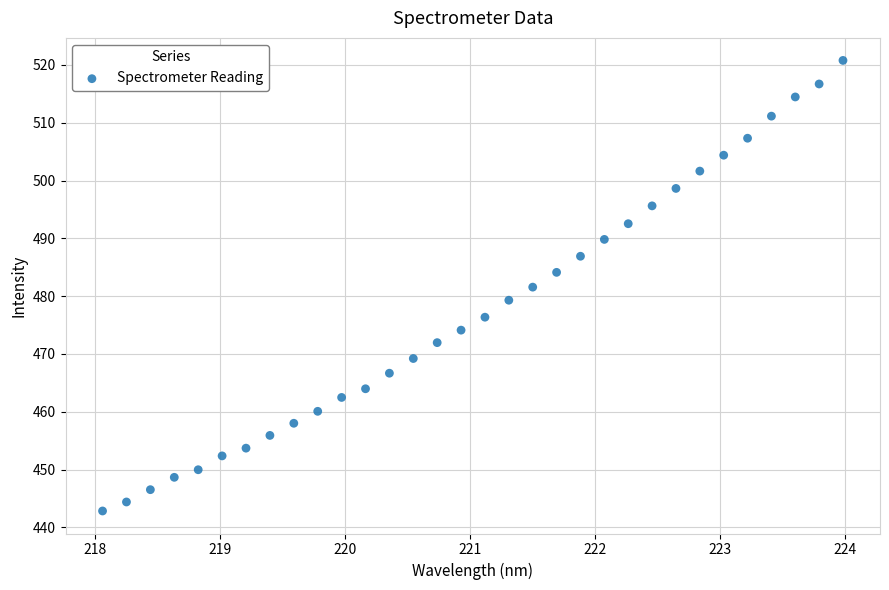

What is the range of X values (max minus min)?

5.9